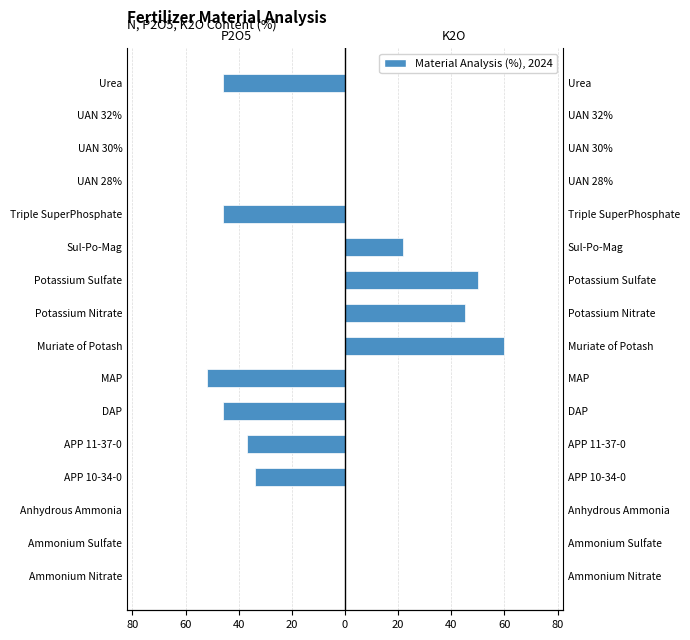

How many data points does each series have?

16